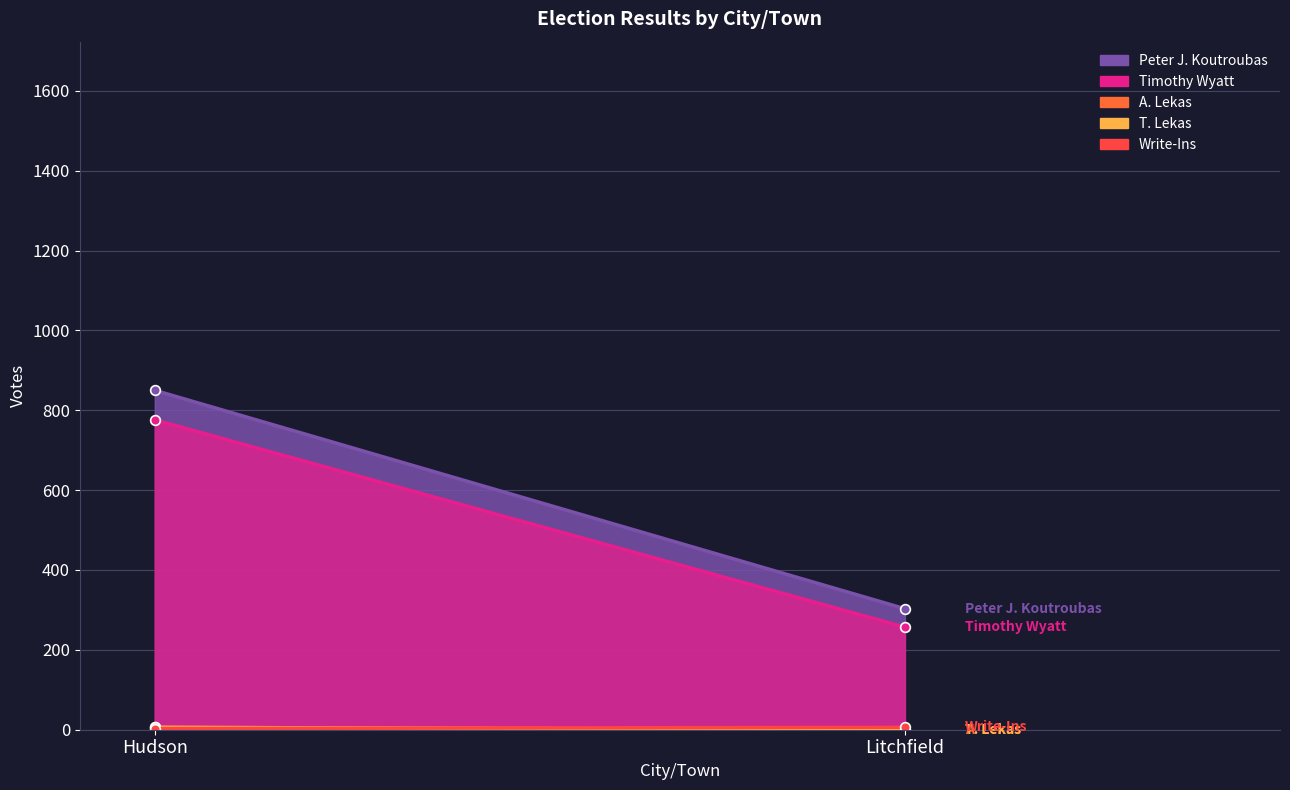

What is the label of the 2nd point from the left?

Litchfield